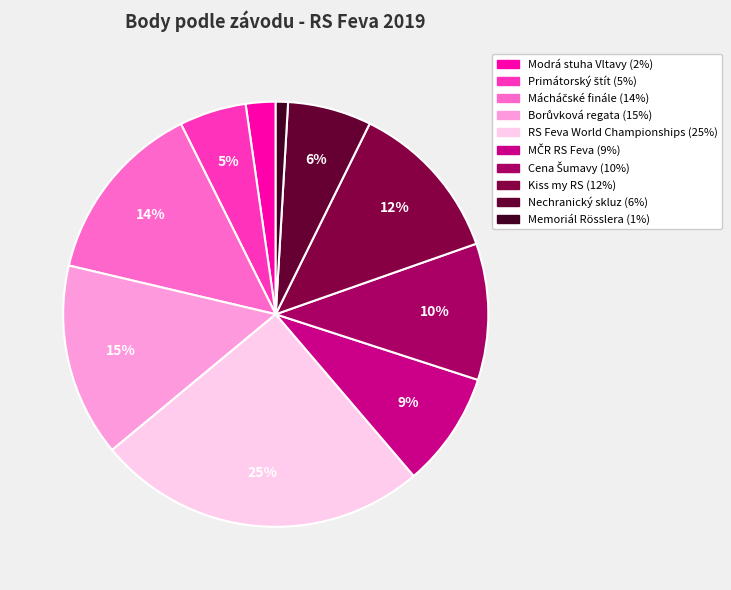

Count the number of slices in the pie.

10